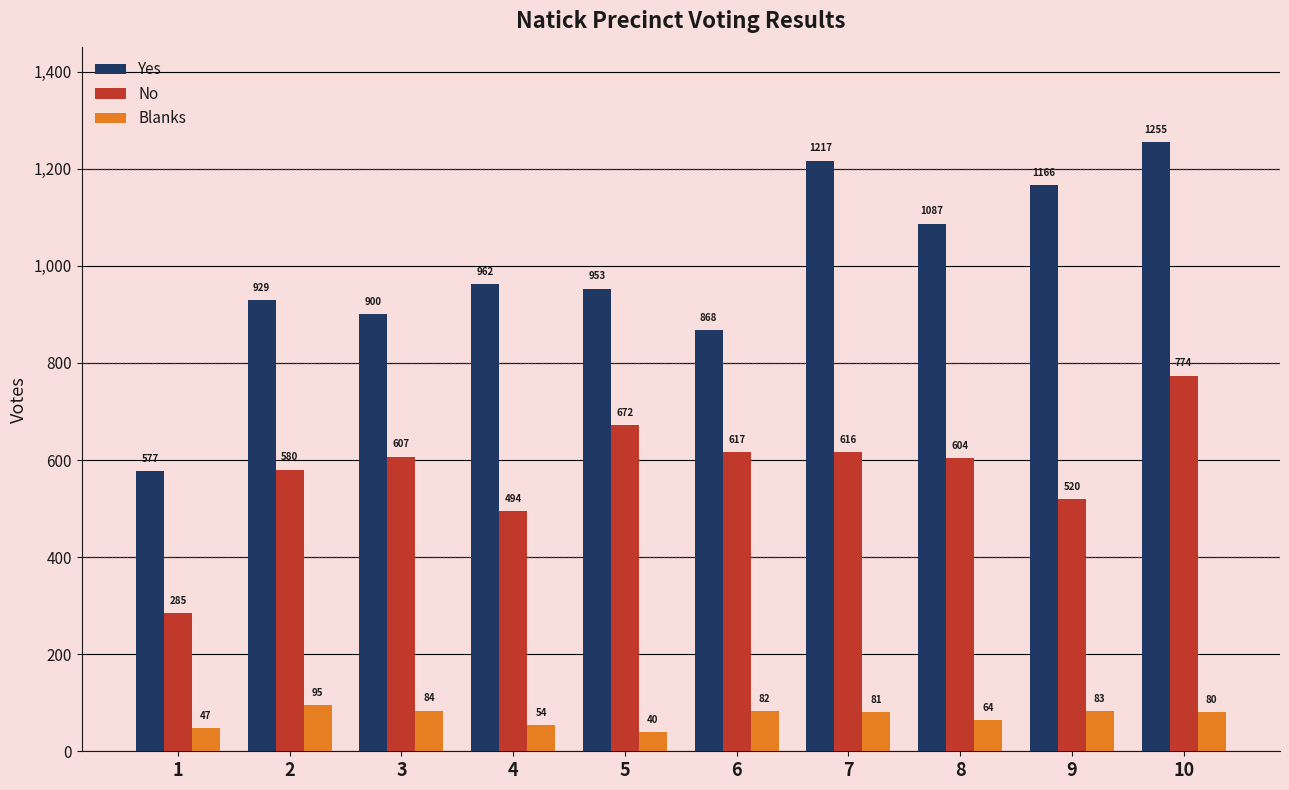

Which label corresponds to the smallest value in the chart?

5